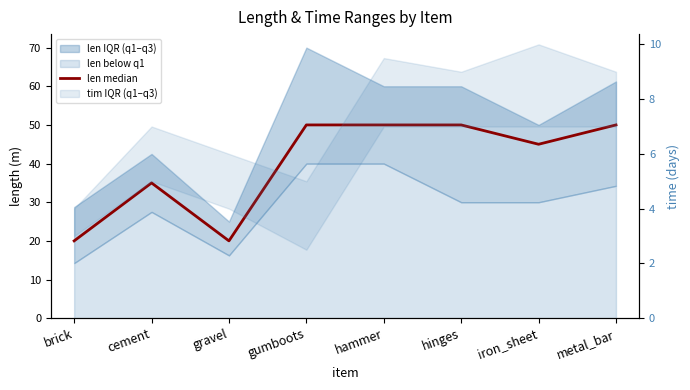

How many points are higher than both their immediate neighbors (excluding endpoints)?

1